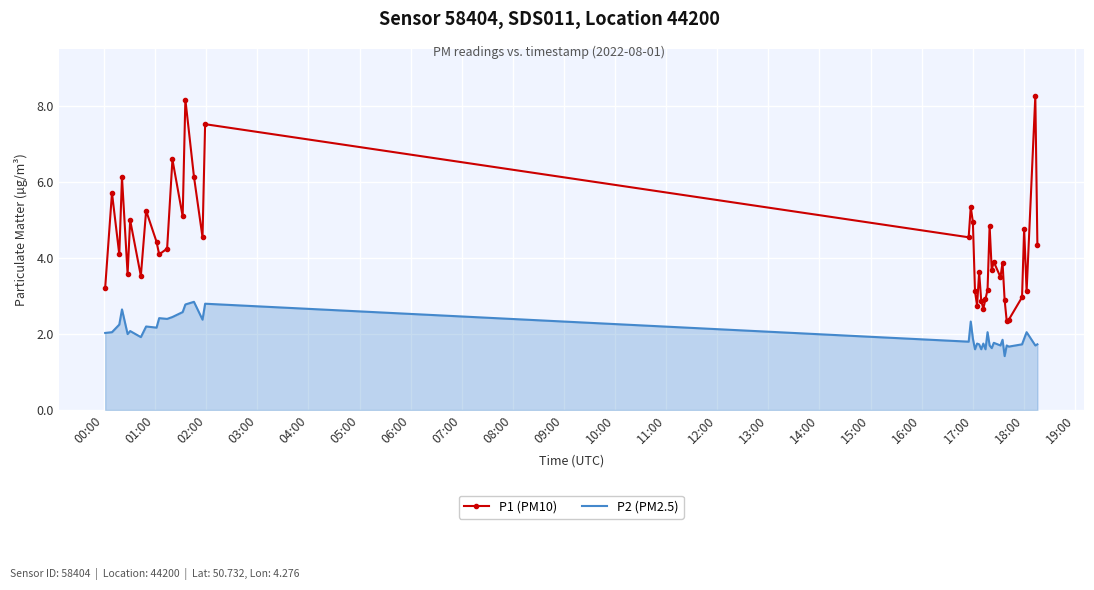

Which series has the largest range (max minus min)?

P1 (PM10)